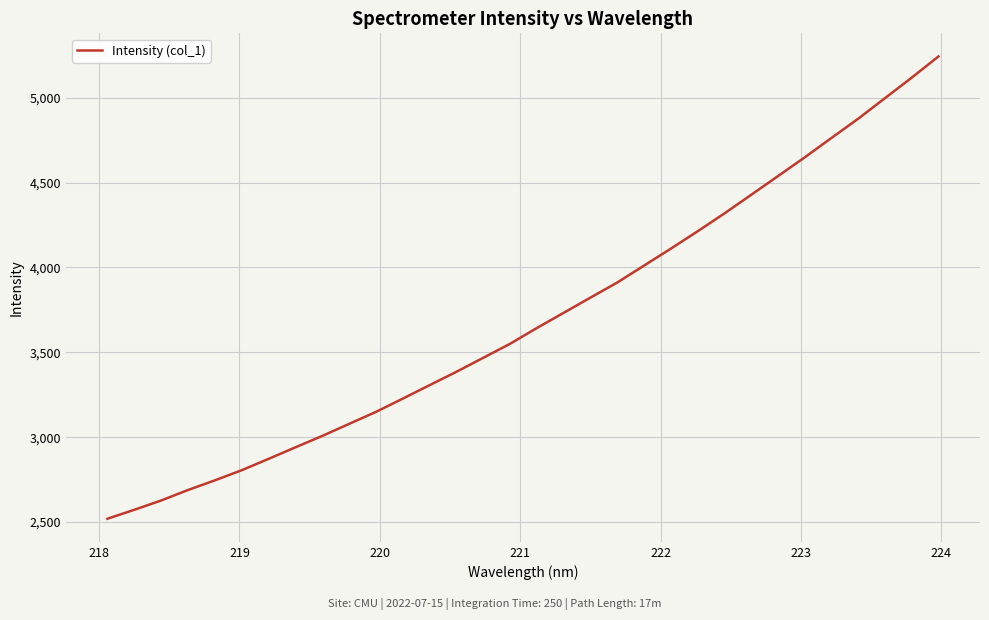

What is the minimum value shown in the chart?

2519.4